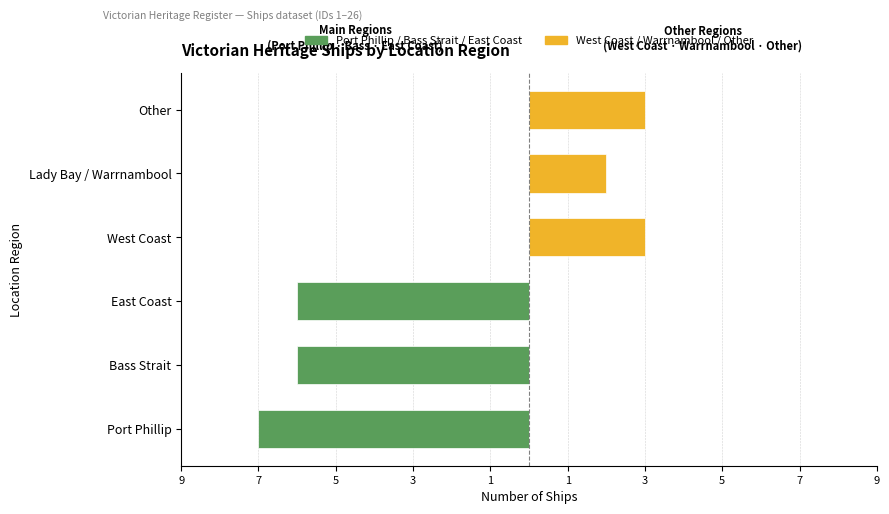

How many data points does each series have?

3